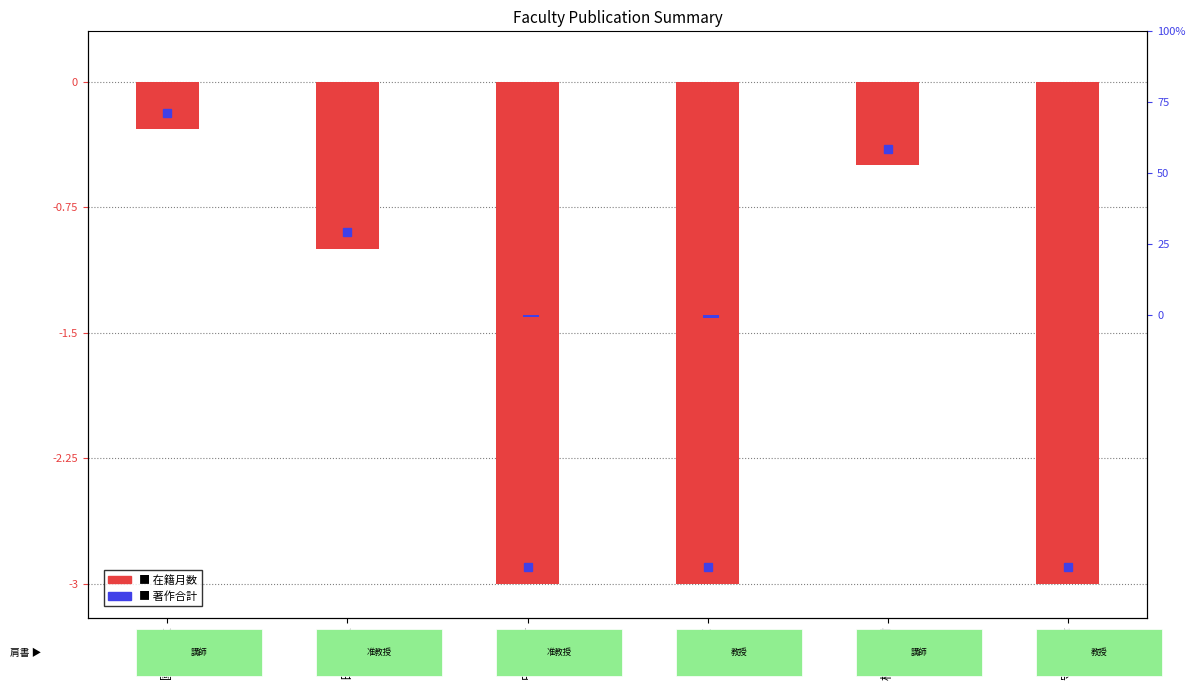

Reading left to right, extract all data points from this chart.

在籍月数: -0.3	-1.0	-3.0	-3.0	-0.5	-3.0
著作合計: 0.0	0.0	-0.6	-1.2	0.0	0.0